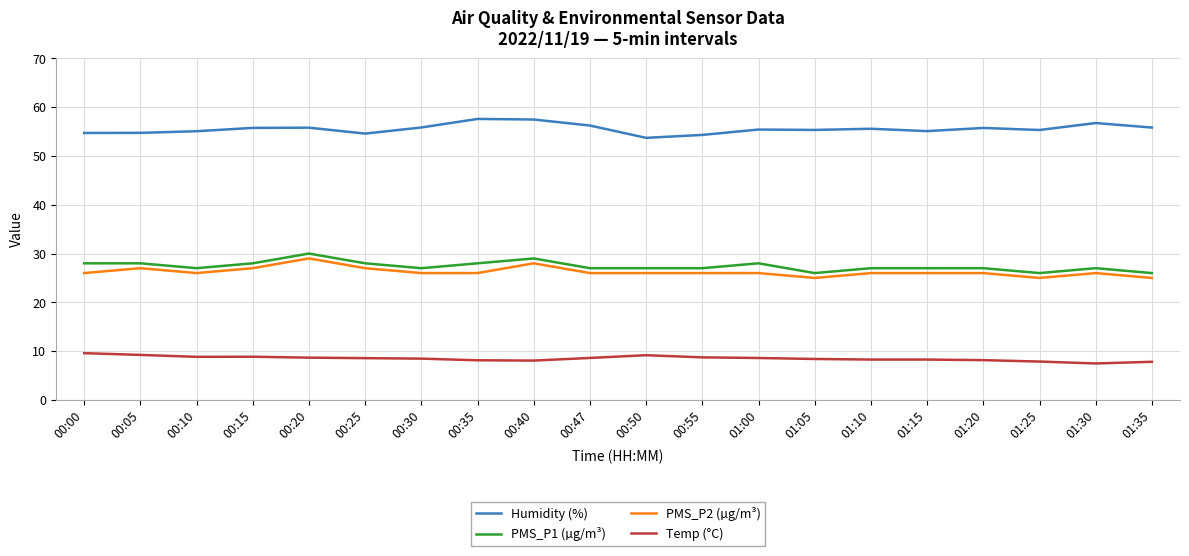

Is the value of PMS_P2 (µg/m³) at 01:00 greater than the value of Temp (°C) at 00:47?

Yes